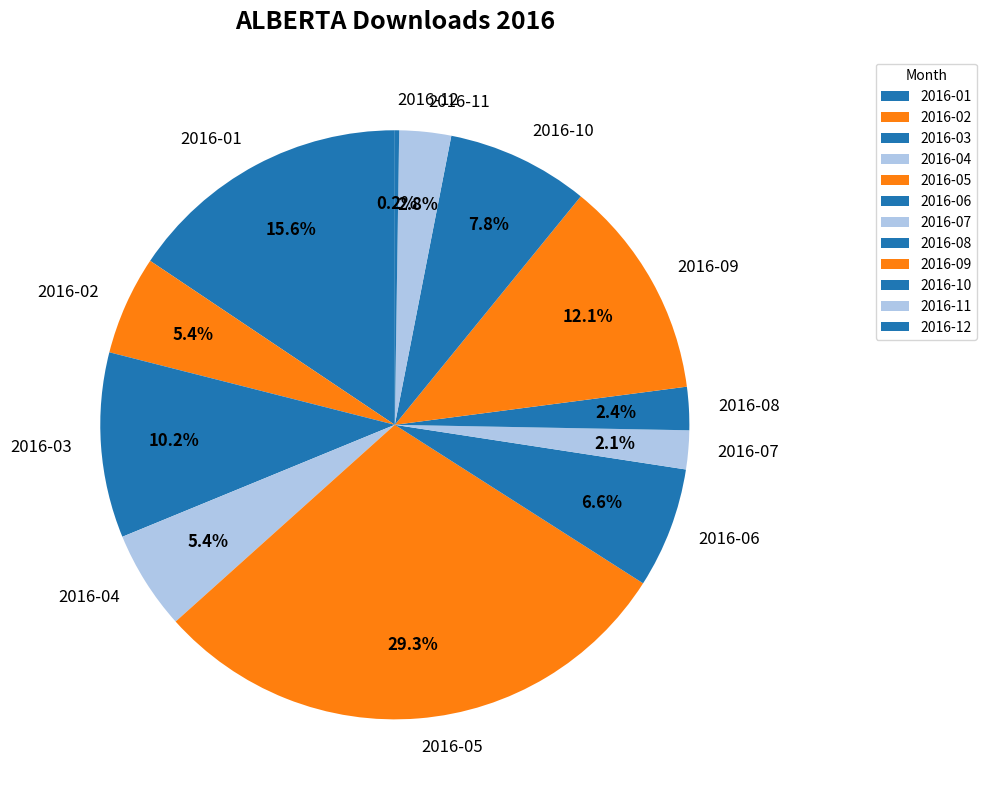

Between 2016-05 and 2016-11, which is larger?

2016-05